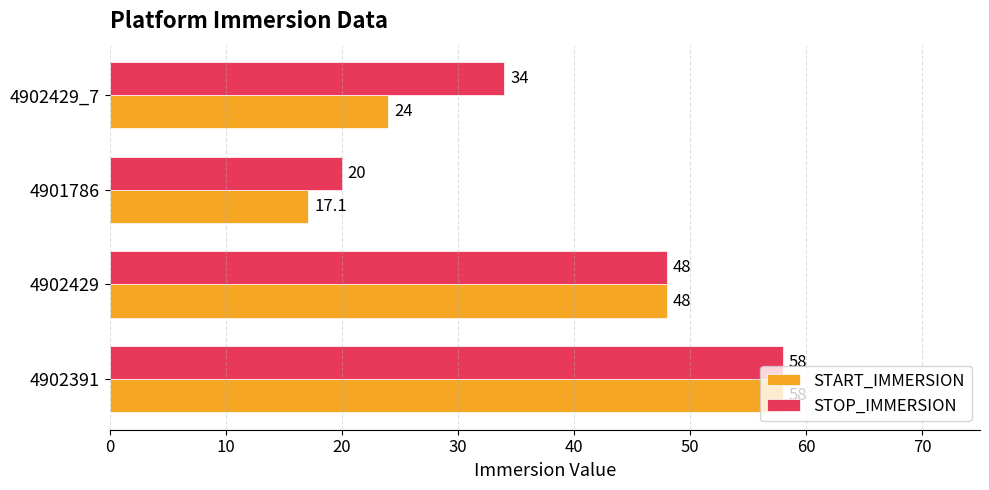

The STOP_IMMERSION series shows 20.0 at 4901786. True or false?

True